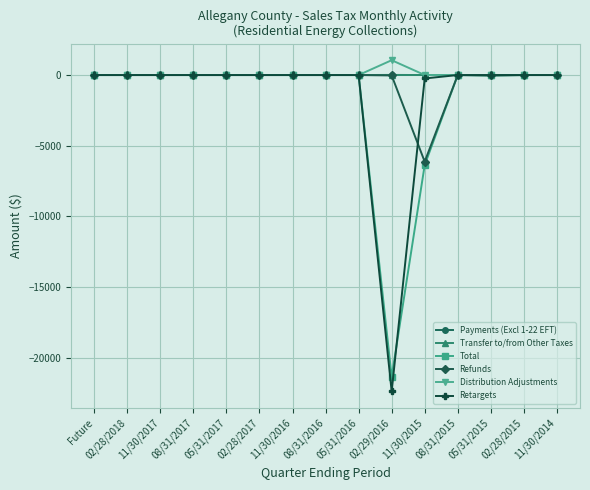

In Distribution Adjustments, how many points are higher than both neighbors (excluding endpoints)?

1